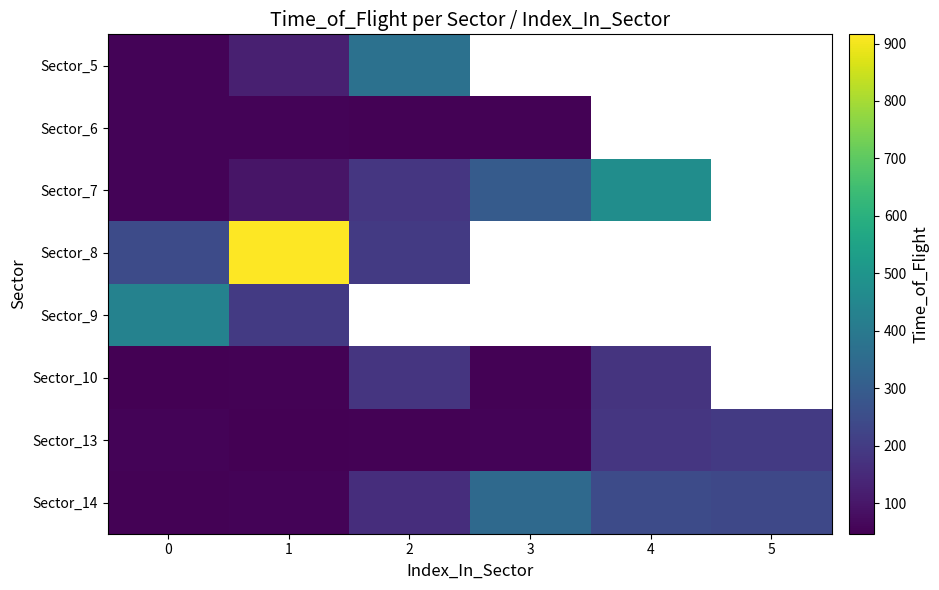

Rank the series at 2 from highest to lowest value.

Sector_5, Sector_8, Sector_7, Sector_6, Sector_9, Sector_10, Sector_14, Sector_13